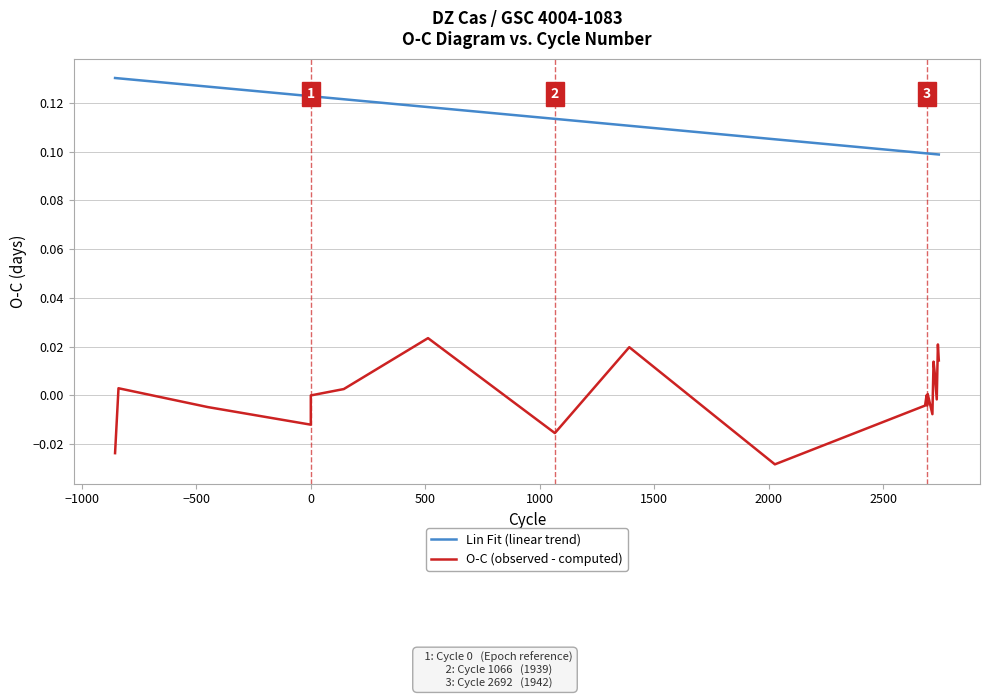

What are all the series names shown in the legend?

Lin Fit (linear trend), O-C (observed - computed)